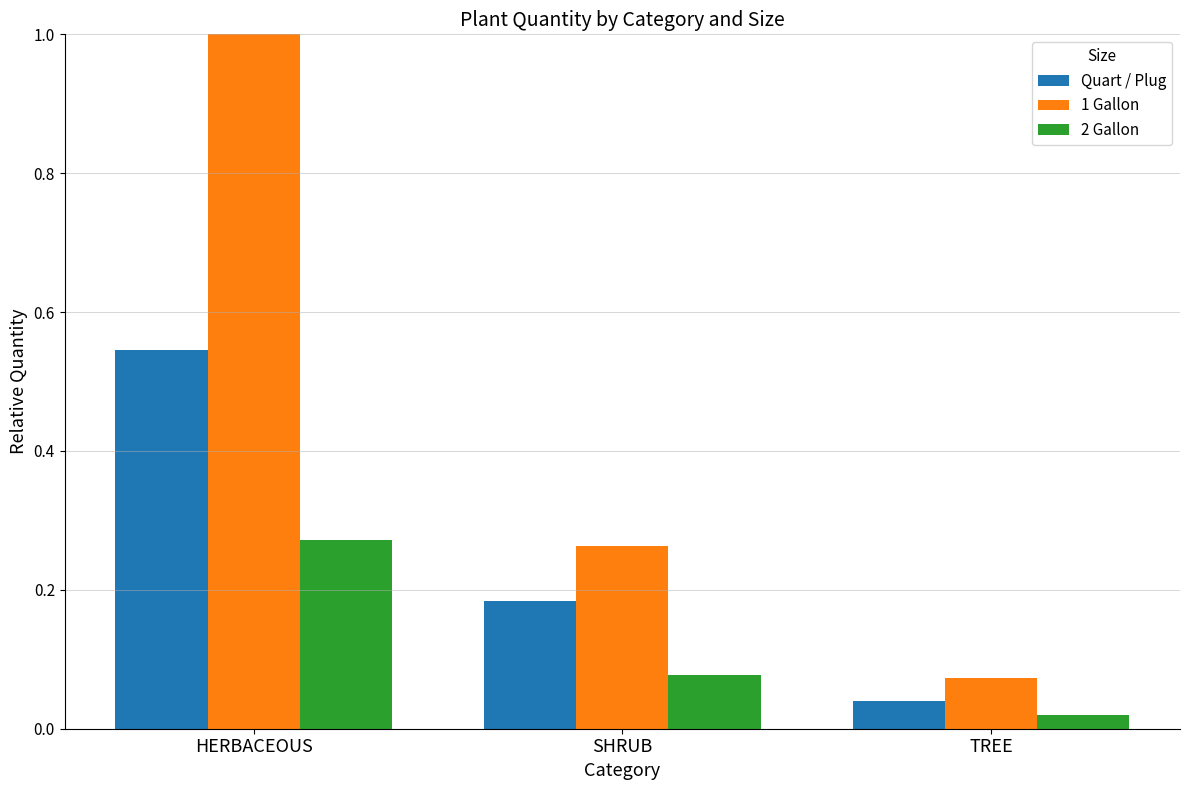

What is the maximum value shown in the chart?

1.0